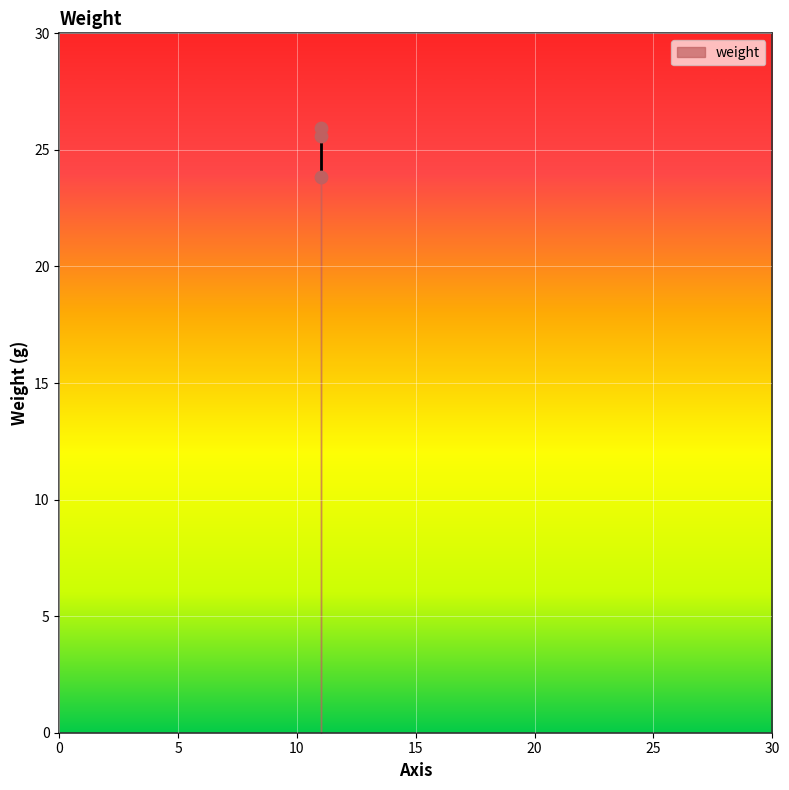

What is the average Y value?

25.1